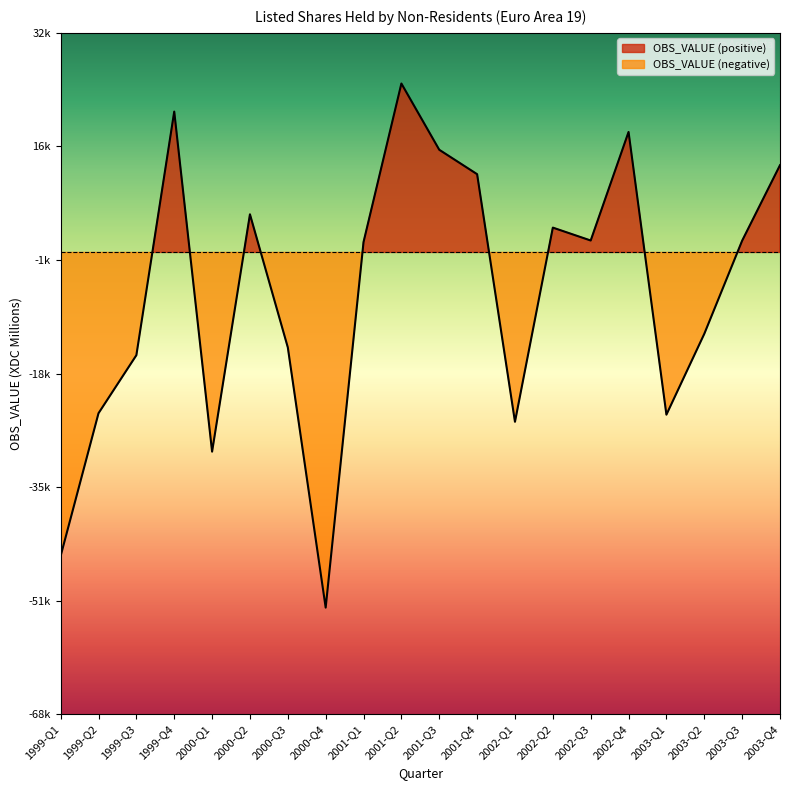

Where is the first local minimum?

2000-Q1